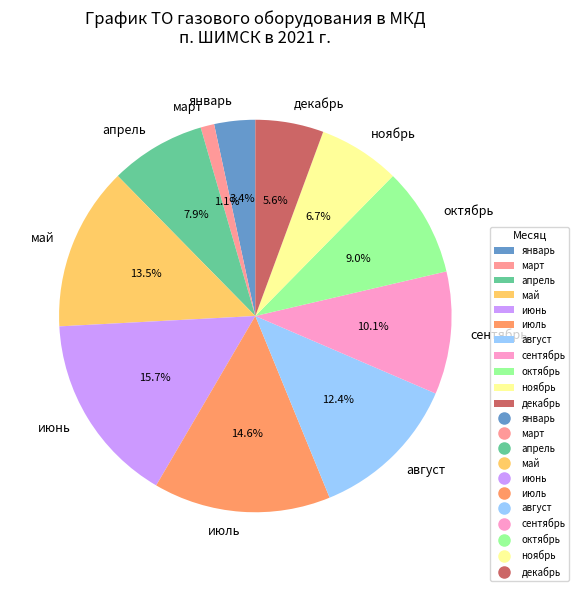

Rank the categories by value from lowest to highest.

март, январь, декабрь, ноябрь, апрель, октябрь, сентябрь, август, май, июль, июнь